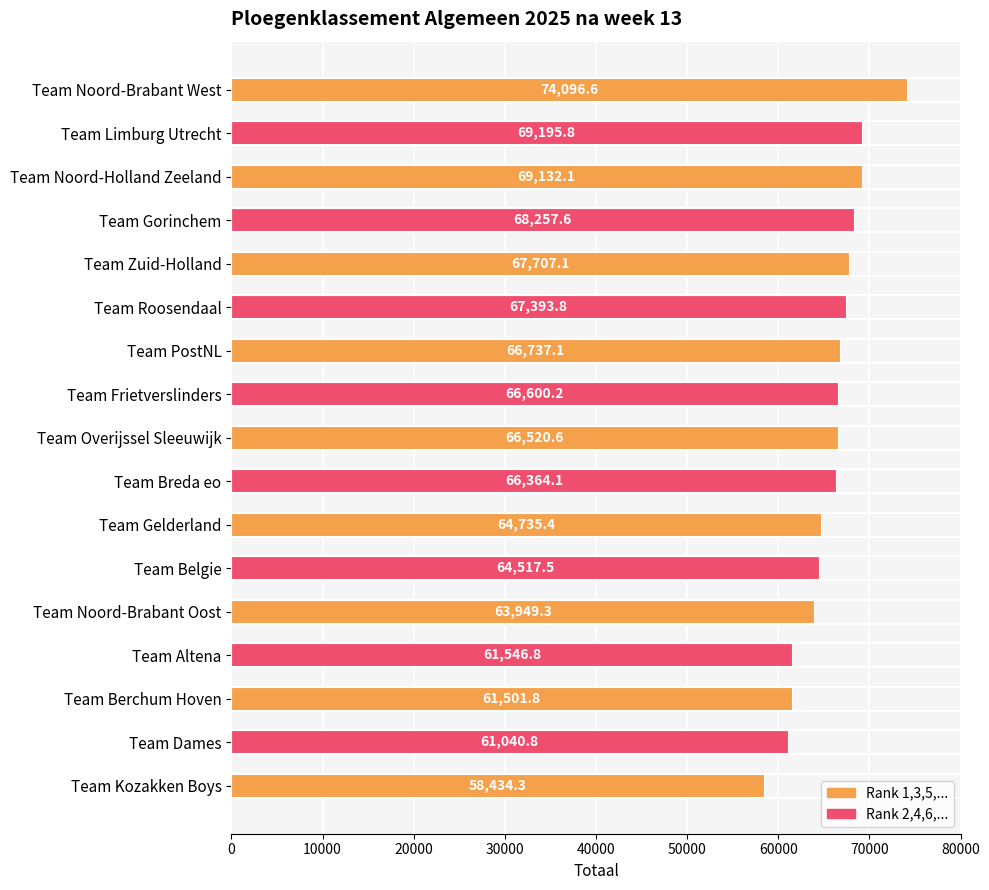

How many data points are less than 66520?

8